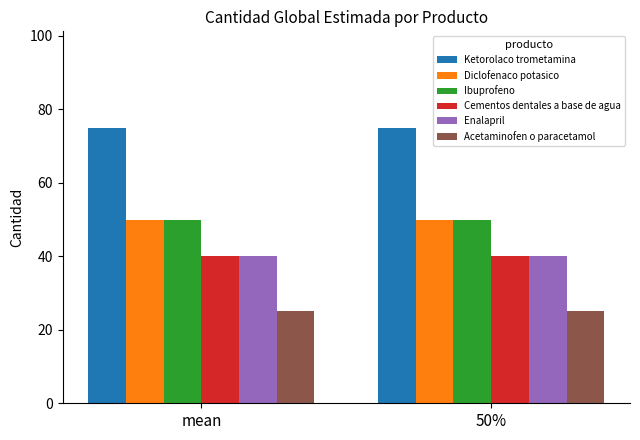

What is the difference between the highest and lowest values at mean?

50